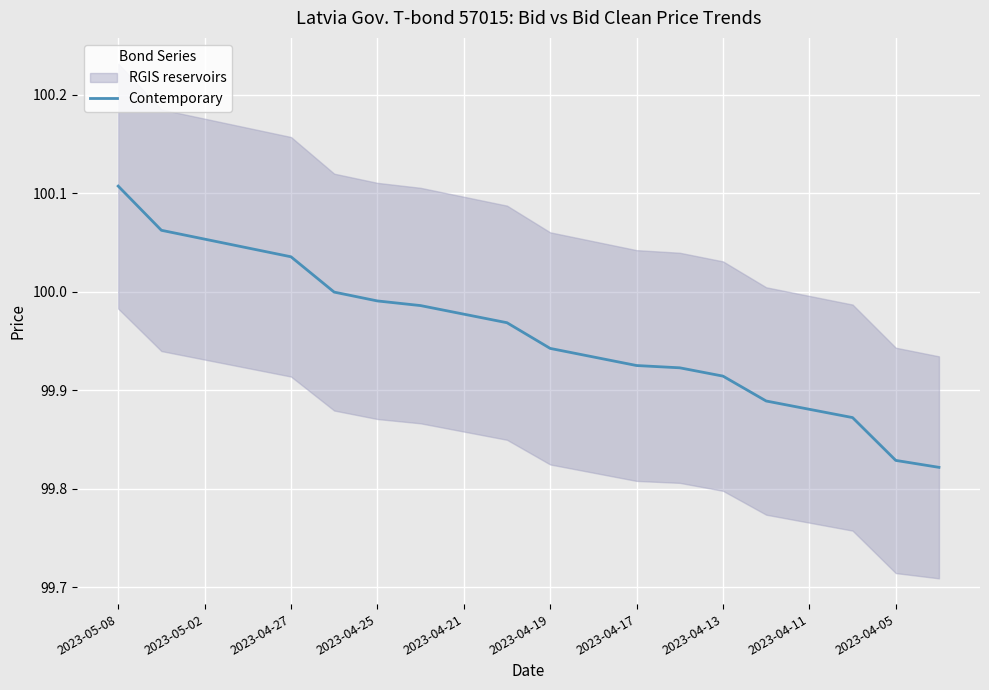

True or false: the data shows 99.8 at 19.

True